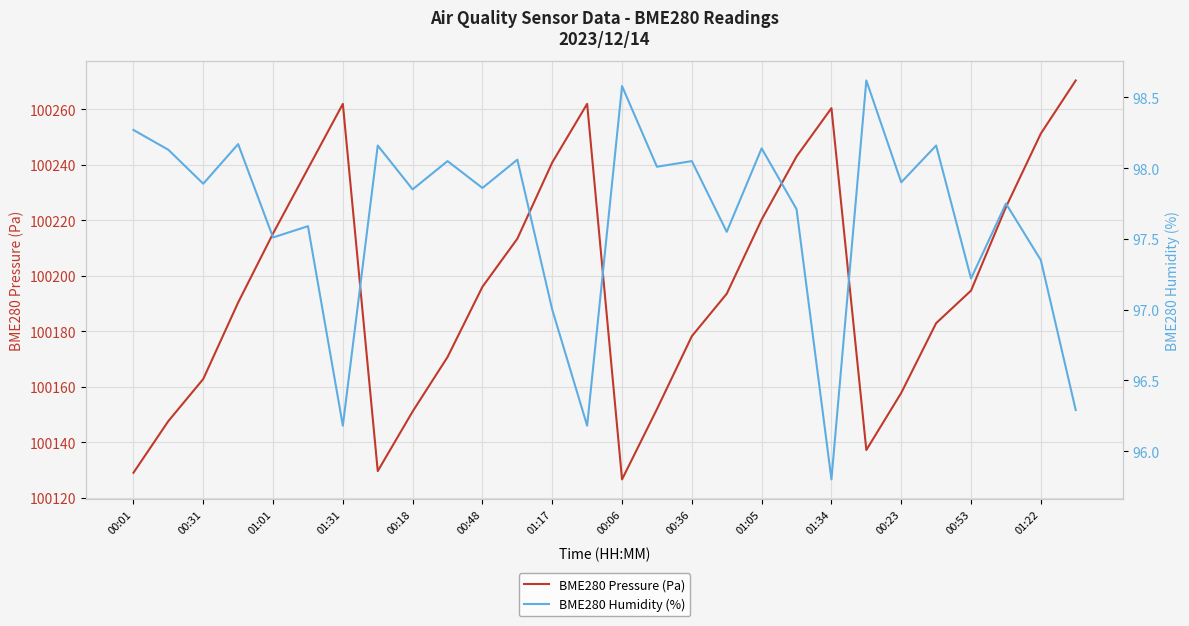

Reading right to left, transcribe all the data shown in this chart.

BME280 Pressure (Pa): 100270.3	100251.2	100224.7	100194.7	100182.9	100157.8	100137.3	100260.3	100242.9	100220.2	100193.5	100178.2	100152.0	100126.7	100261.9	100240.8	100213.3	100196.0	100170.8	100151.2	100129.7	100261.9	100238.6	100215.2	100190.4	100162.8	100147.7	100129.1
BME280 Humidity (%): 96.3	97.3	97.8	97.2	98.2	97.9	98.6	95.8	97.7	98.1	97.5	98.0	98.0	98.6	96.2	97.0	98.1	97.9	98.0	97.8	98.2	96.2	97.6	97.5	98.2	97.9	98.1	98.3